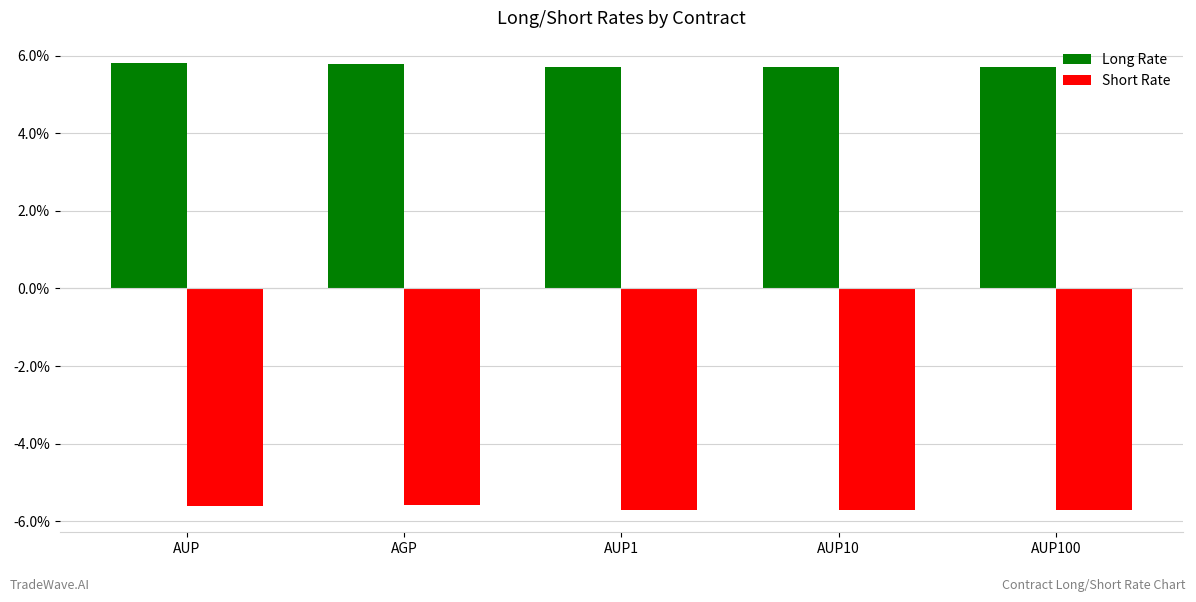

What are all the series names shown in the legend?

Long Rate, Short Rate